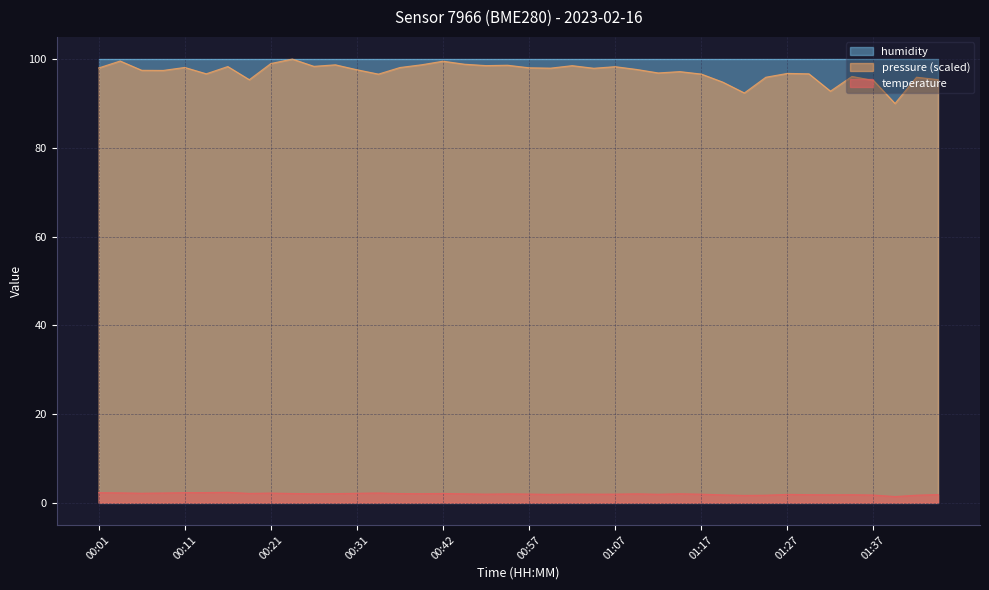

Reading right to left, extract all data points from this chart.

1.9	1.7	1.4	1.8	1.8	1.8	1.8	1.9	1.7	1.7	1.8	1.9	2.0	1.9	2.0	1.9	1.9	2.0	1.9	2.0	2.0	1.9	2.0	2.1	2.0	2.1	2.2	2.1	2.1	2.0	2.1	2.2	2.1	2.4	2.3	2.3	2.2	2.1	2.2	2.3